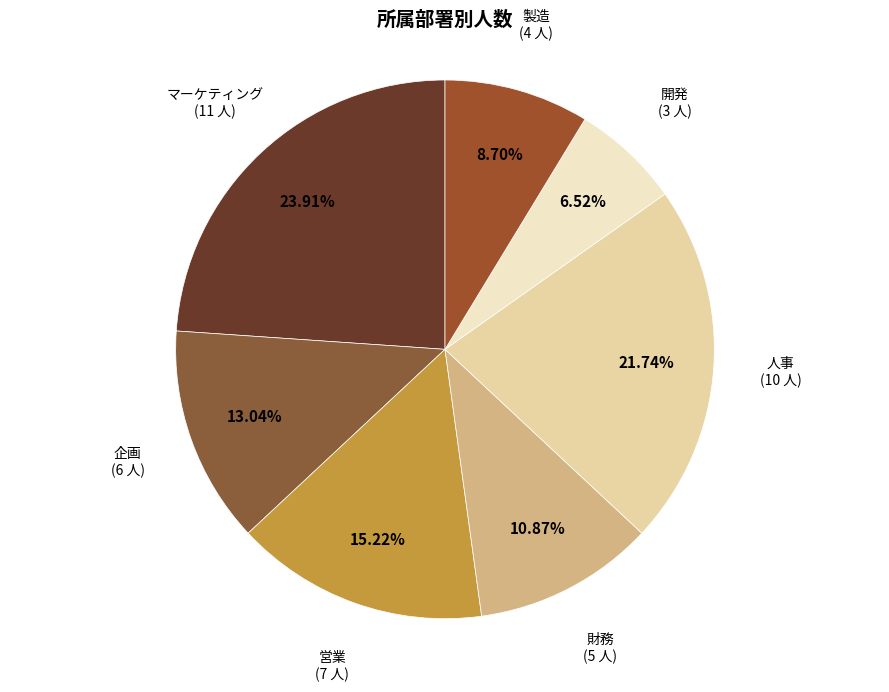

How many slices are in this pie chart?

7